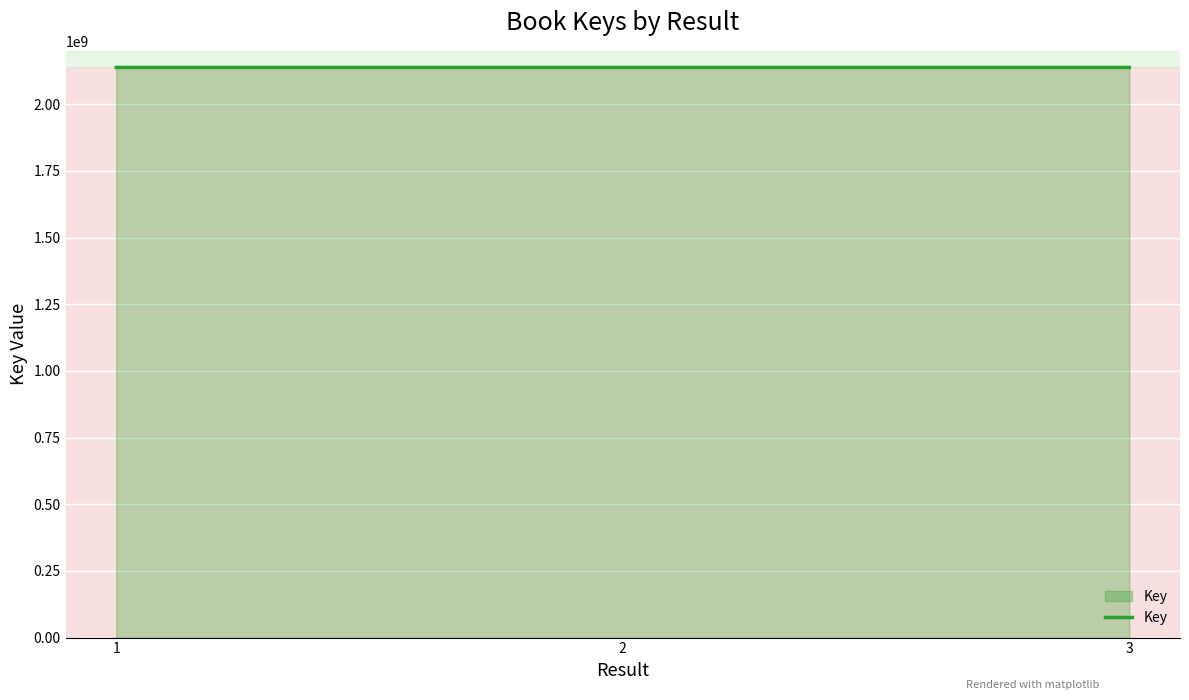

Is it true that the value at 1 is 971774849?

False